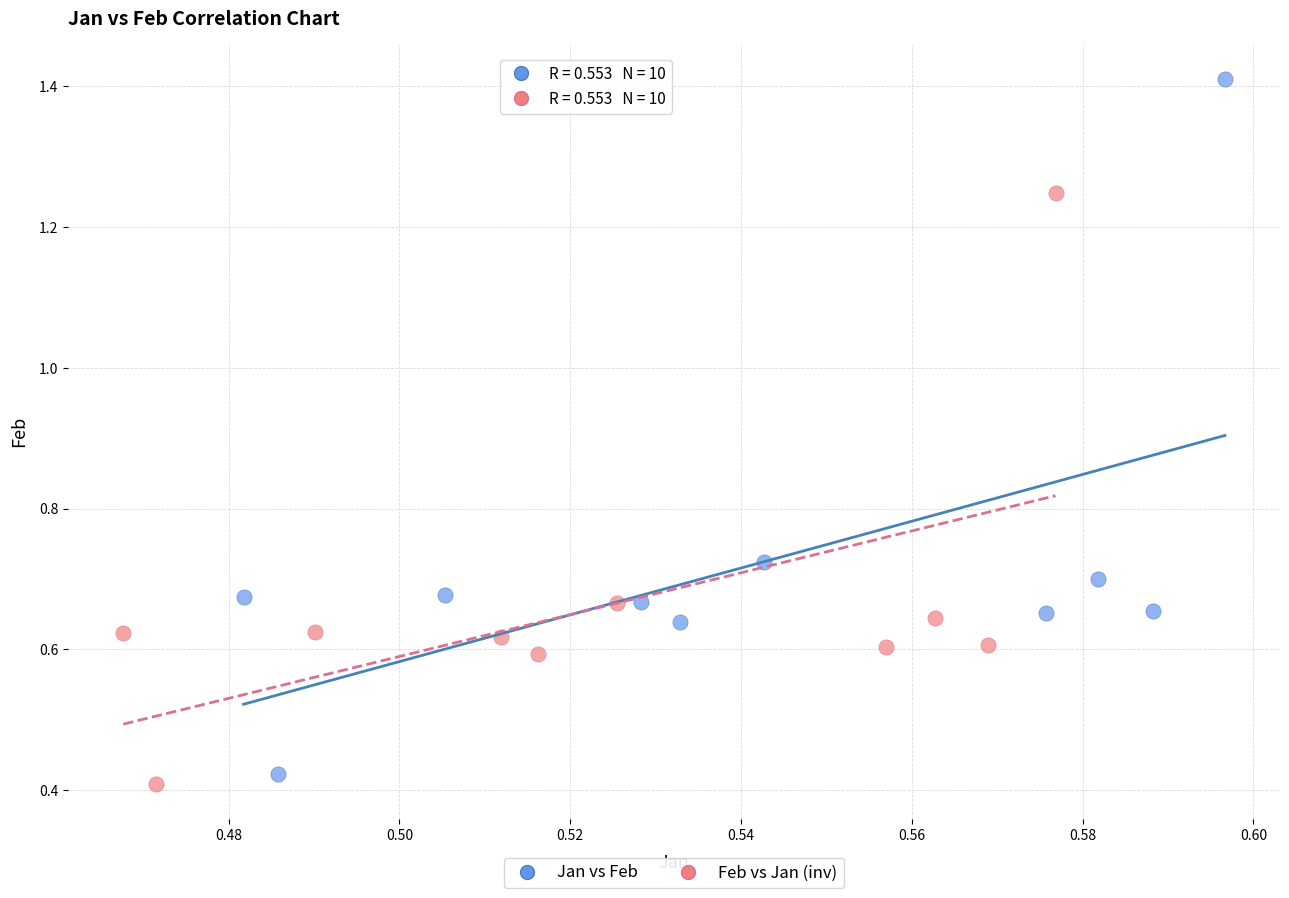

Which series has the widest spread of Y values?

Jan vs Feb